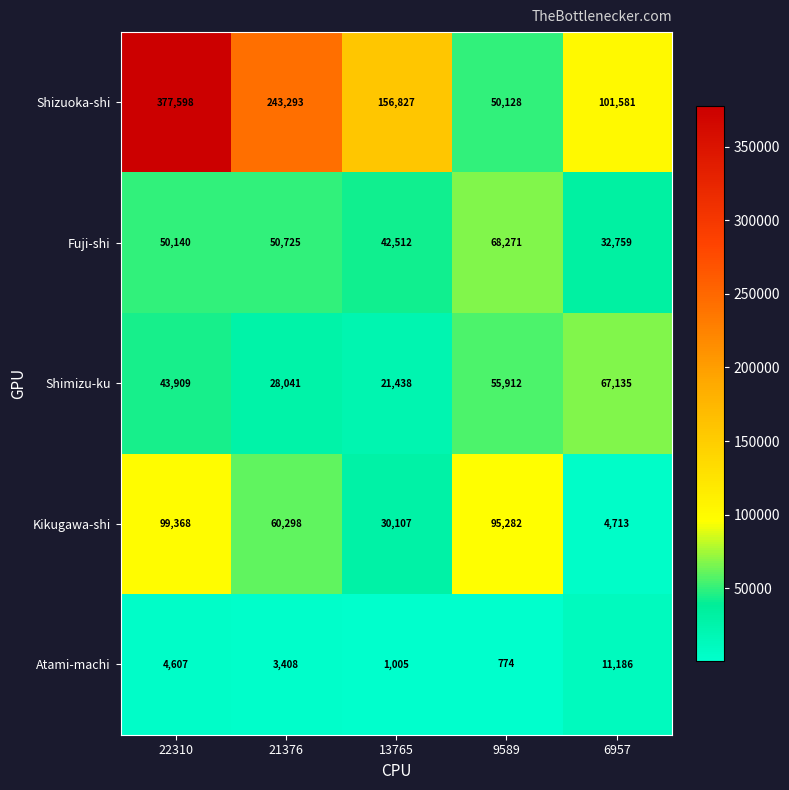

Read the Fuji-shi value at 21376.

50725